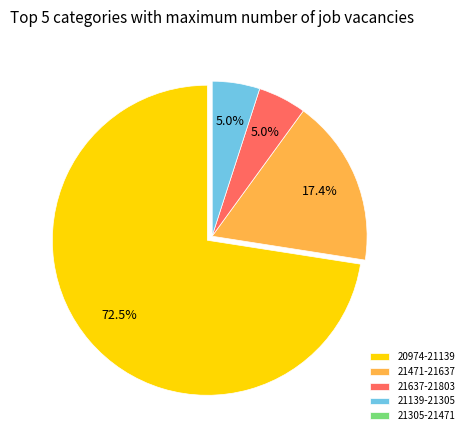

Which category accounts for the majority?

20974-21139